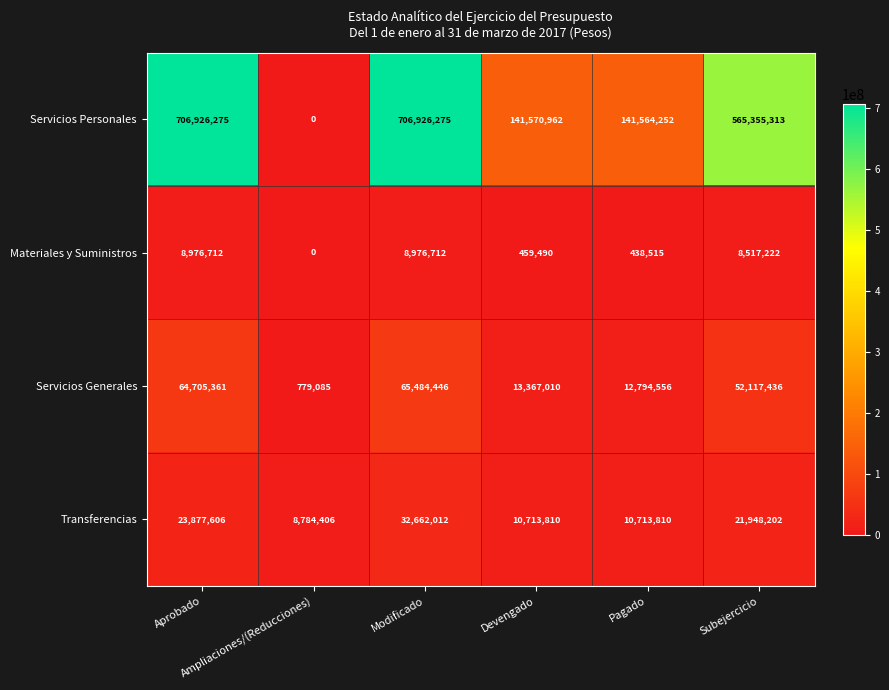

What is the maximum value for Servicios Generales?

65484446